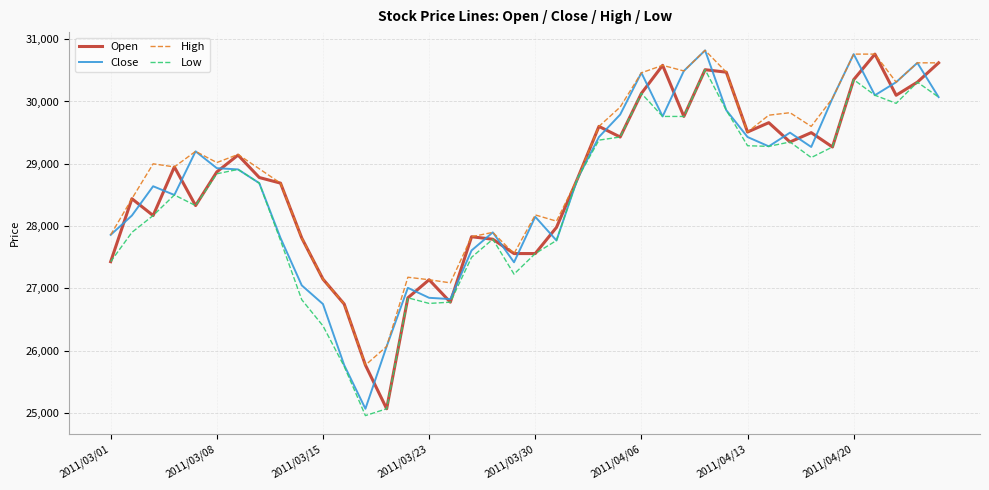

What is the minimum value for Open?

25070